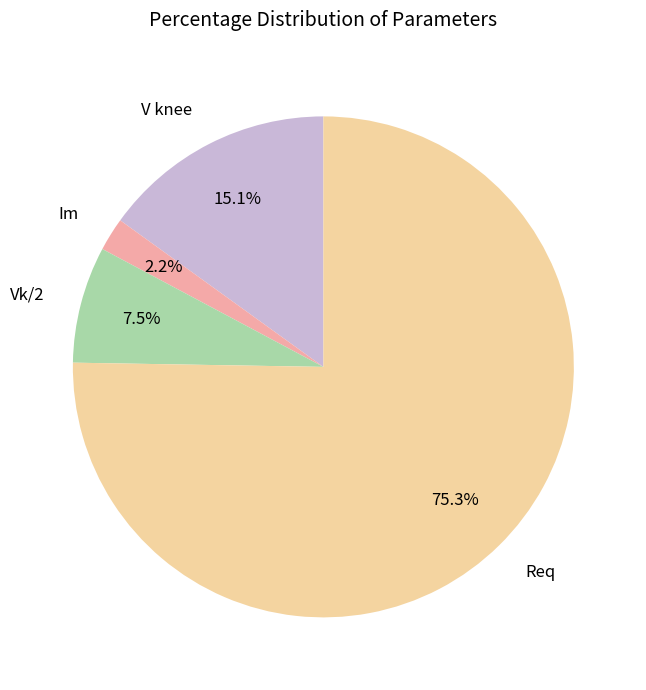

Which slice represents more than half of the pie?

Req